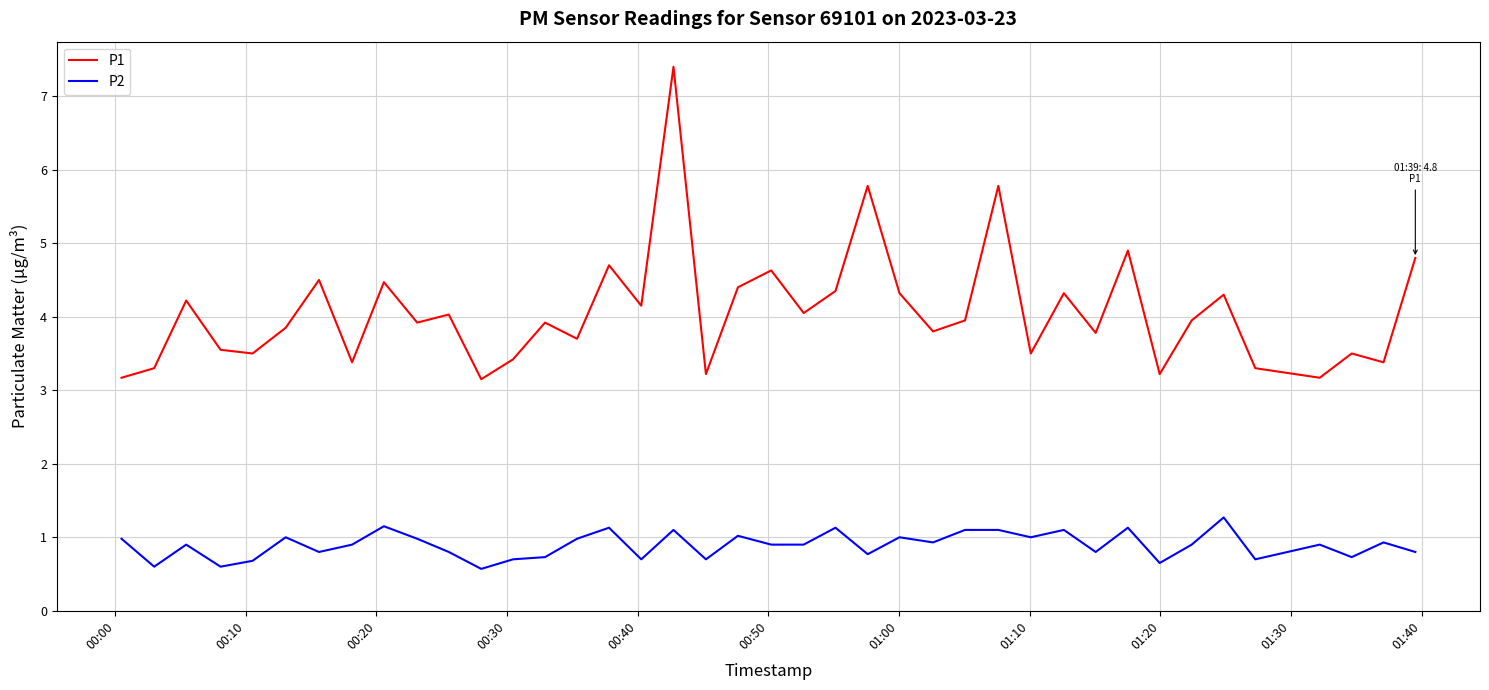

What is the difference between the maximum and minimum values in the P2 series?

0.7